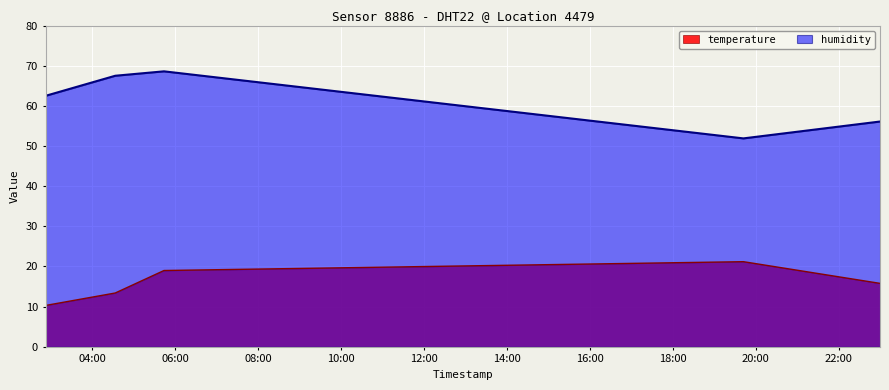

What are all the series names shown in the legend?

temperature, humidity